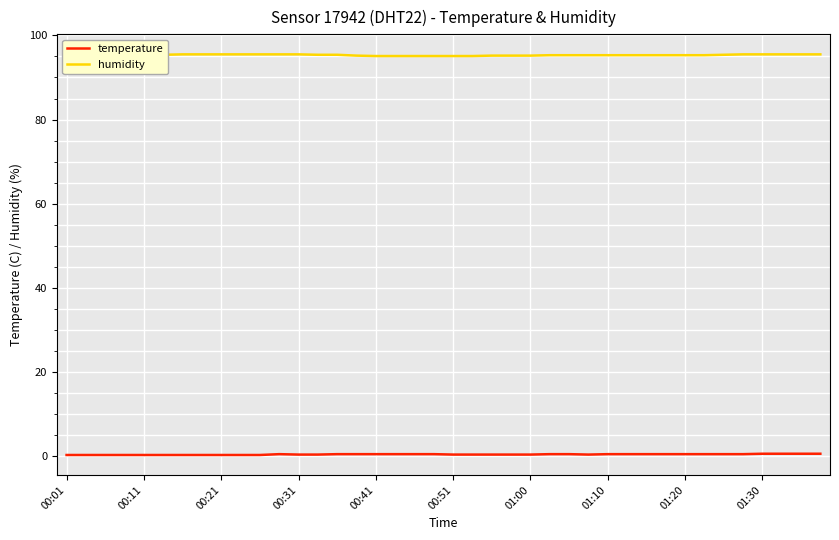

Rank the series by their average value, from highest to lowest.

humidity, temperature